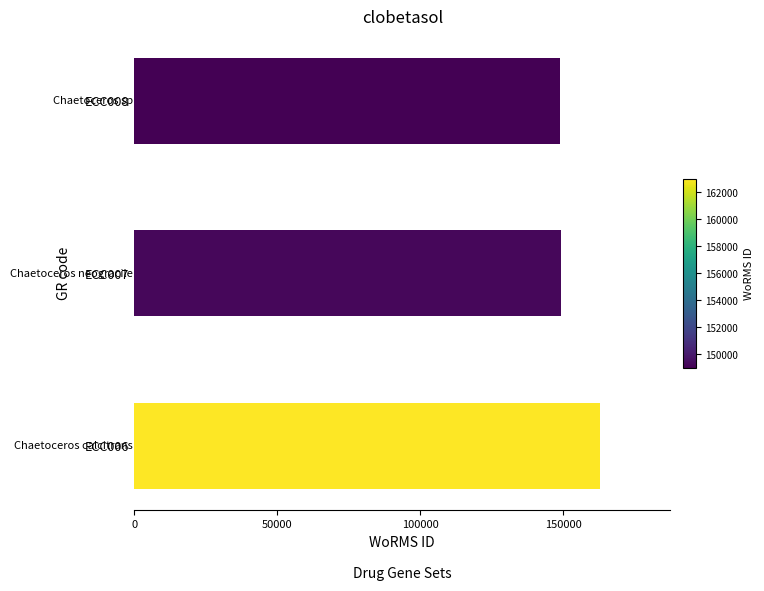

How many series are shown in this chart?

1